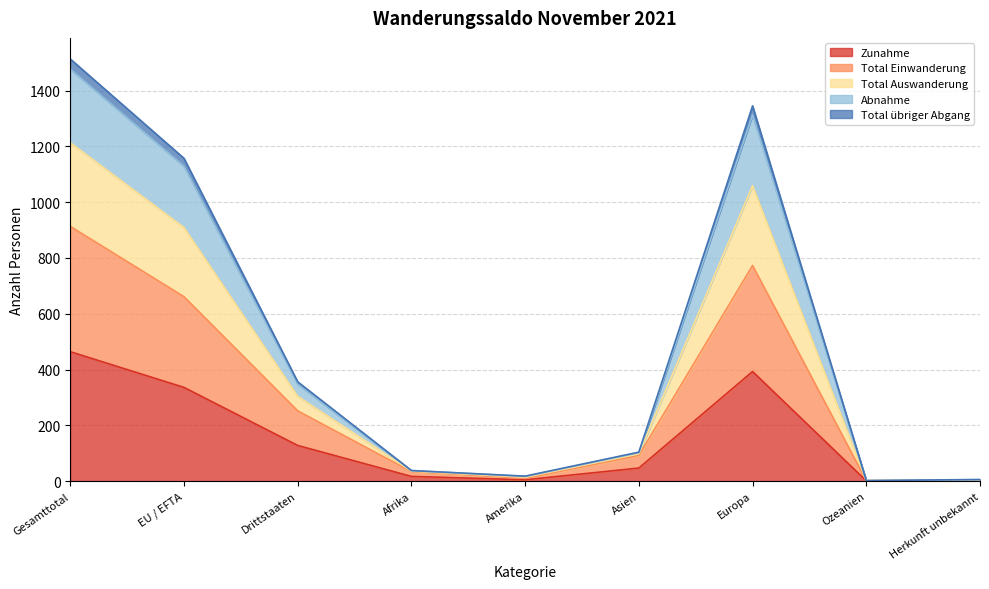

True or false: Zunahme and Abnahme cross at least once.

False